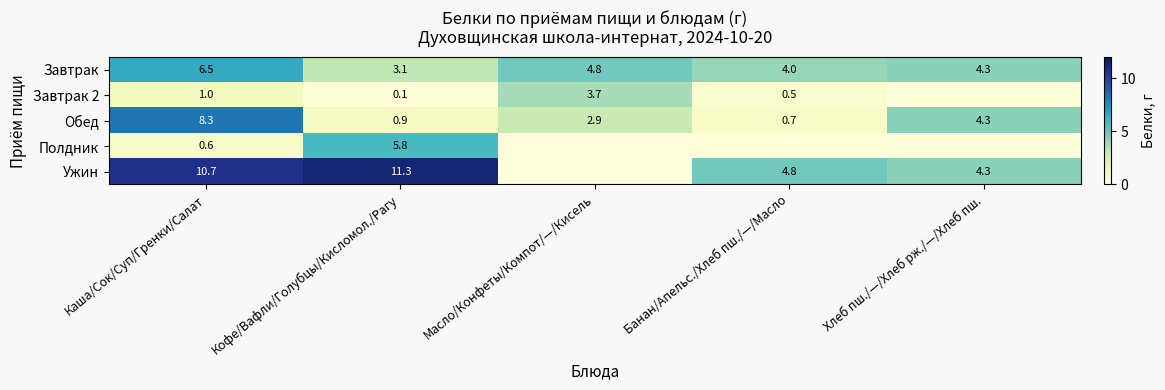

True or false: Обед has a value of 2.9 at Масло/Конфеты/Компот/—/Кисель.

True